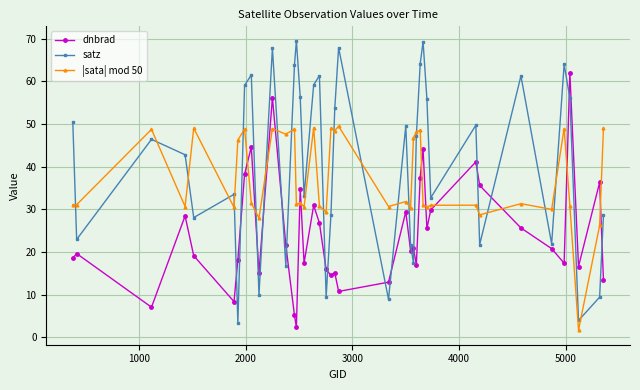

List the series in order of their peak value, lowest first.

|sata| mod 50, dnbrad, satz